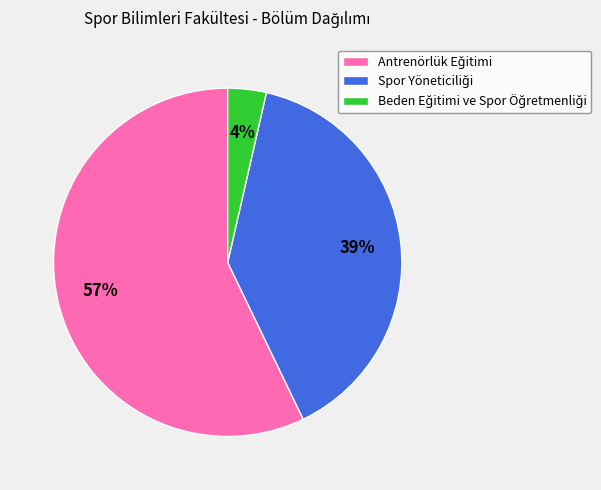

To the nearest percent, what is the average slice percentage?

33%